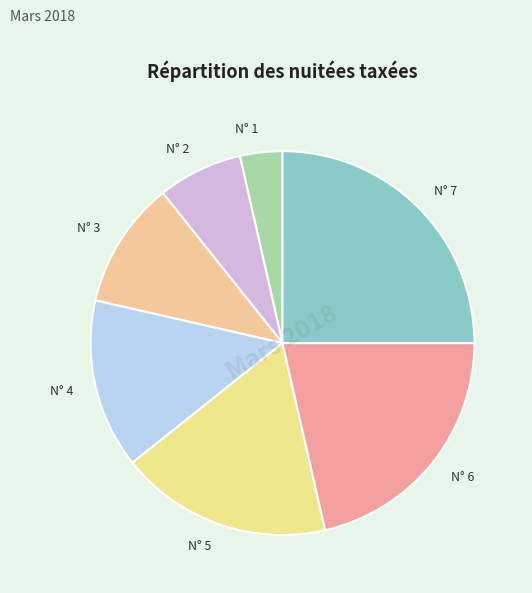

Which slice is the largest?

N° 7